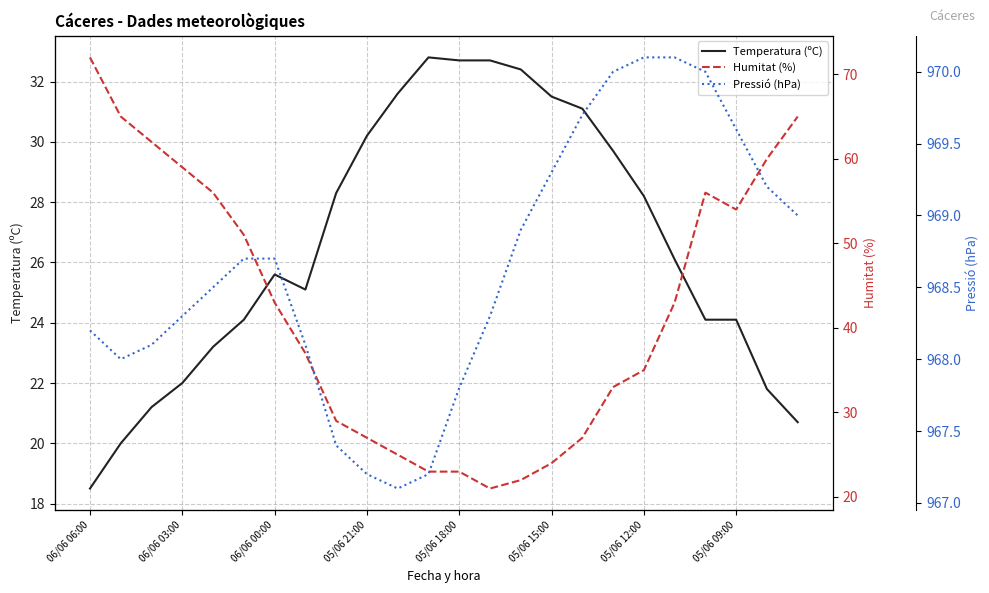

List the series in order of their peak value, highest first.

Pressió (hPa), Humitat (%), Temperatura (ºC)